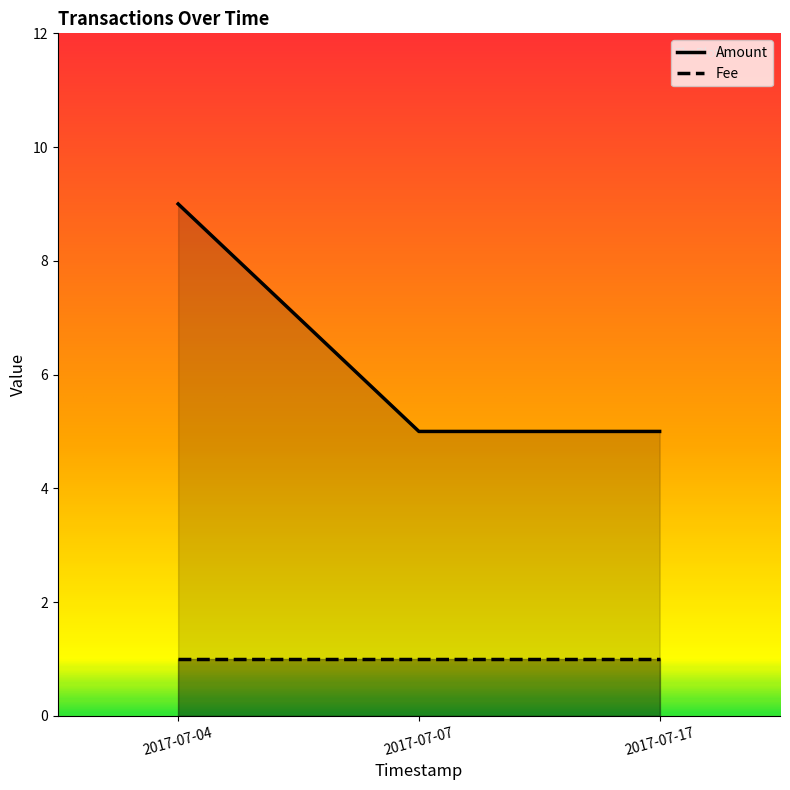

The chart shows a value of 9 at 2017-07-04. True or false?

True